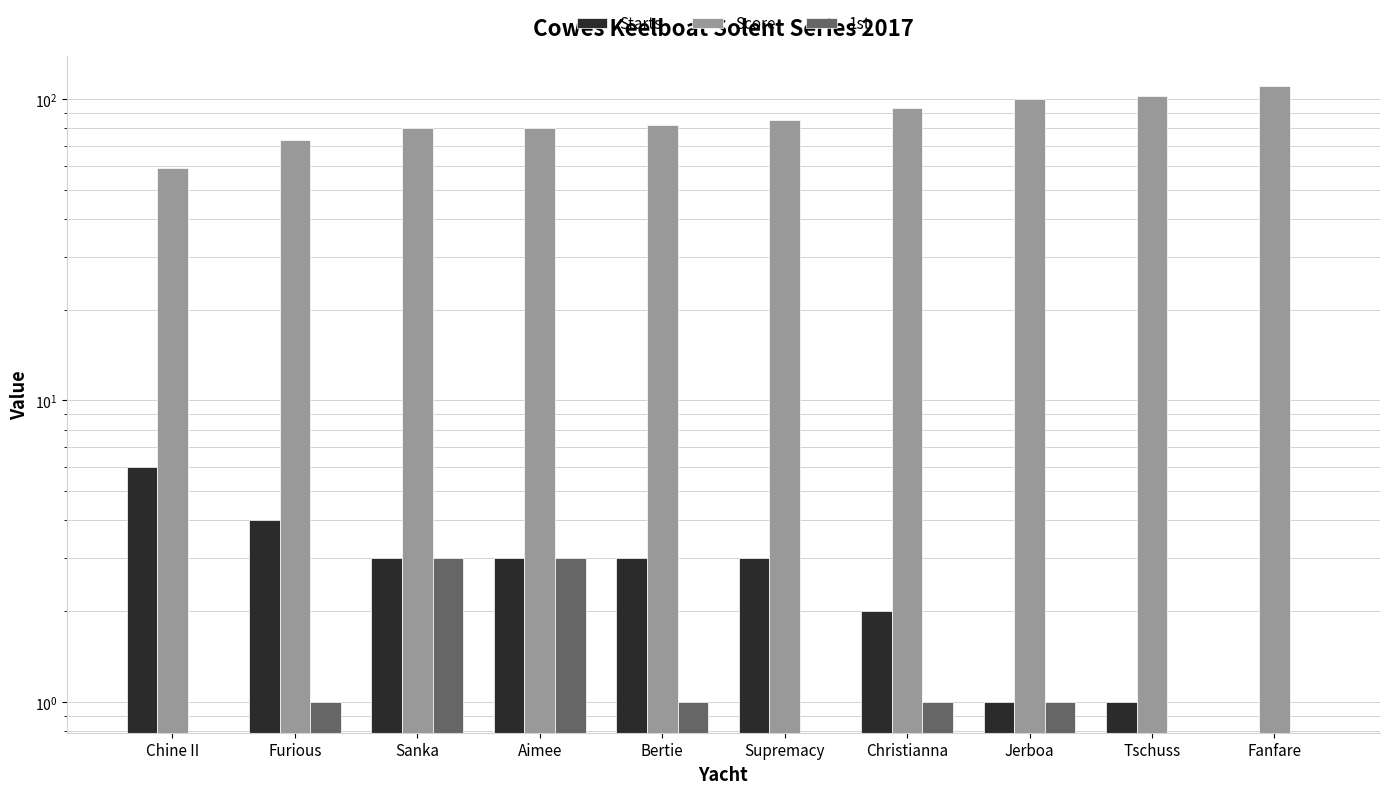

Rank the series at Christianna from highest to lowest value.

Score, Starts, 1st